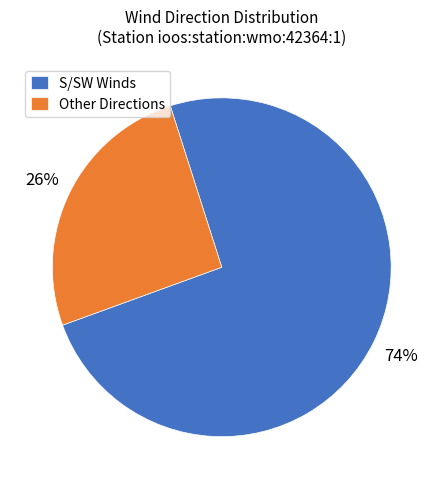

To the nearest percent, what portion does S/SW Winds represent?

74%